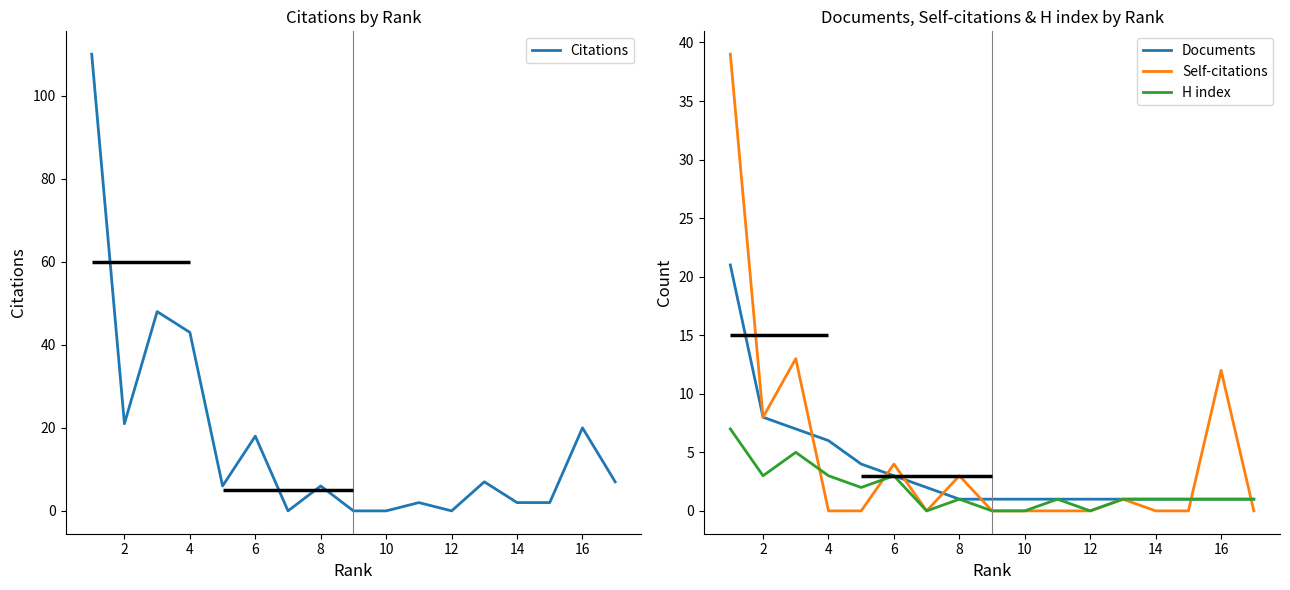

Is it true that Documents equals 1 at 16?

True